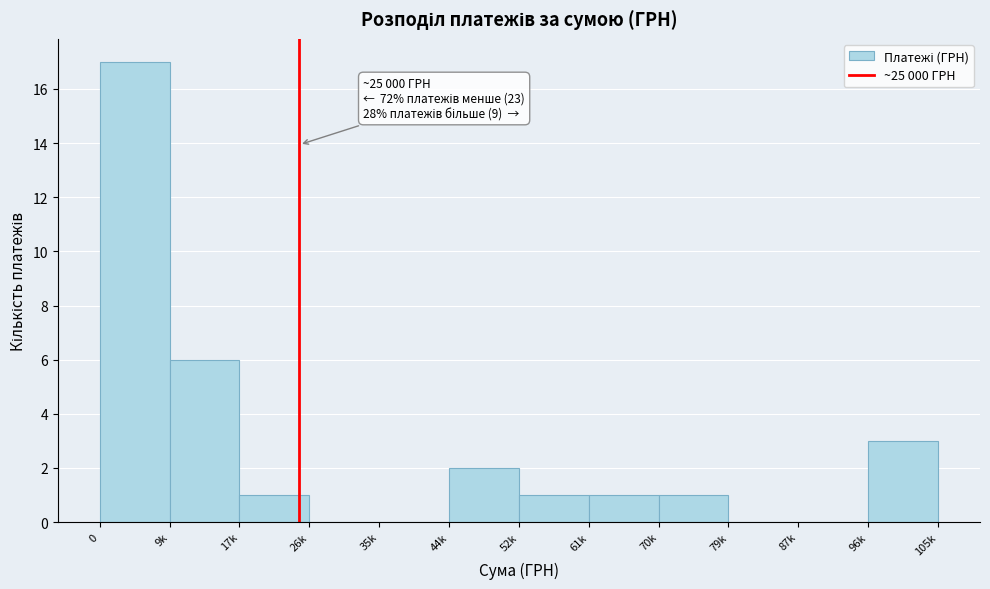

Reading left to right, extract all data points from this chart.

0=17	9k=6	17k=1	26k=0	35k=0	44k=2	52k=1	61k=1	70k=1	79k=0	87k=0	96k=3